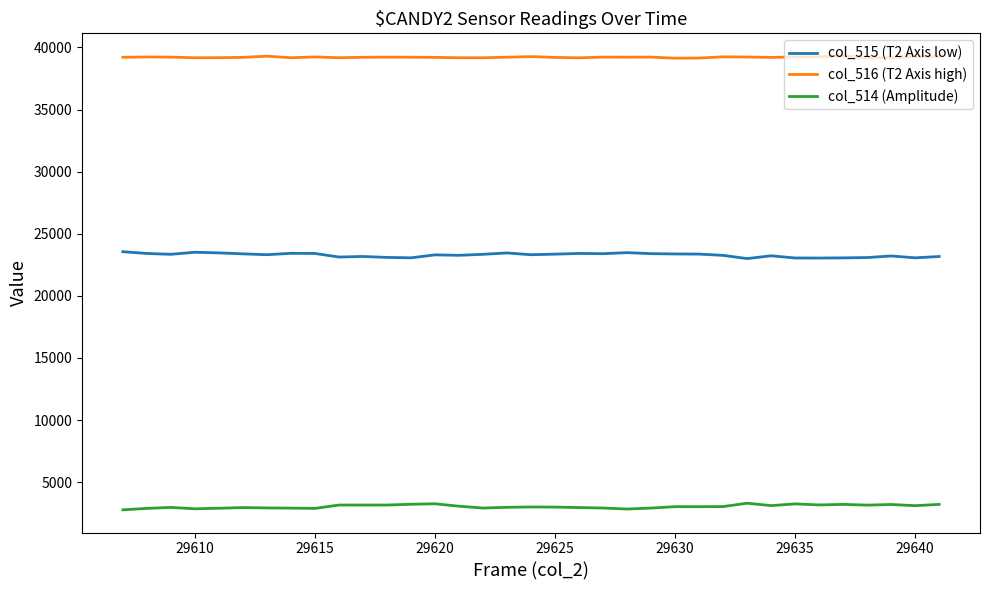

List the series in order of their overall mean, lowest first.

col_514 (Amplitude), col_515 (T2 Axis low), col_516 (T2 Axis high)